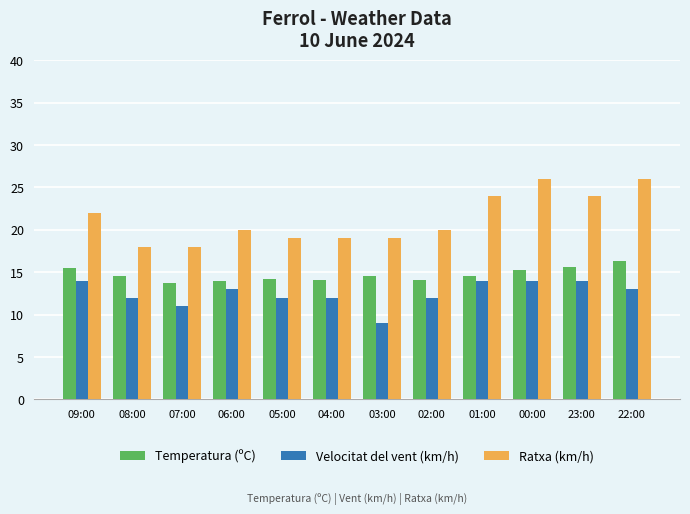

Which label corresponds to the smallest value in the chart?

03:00